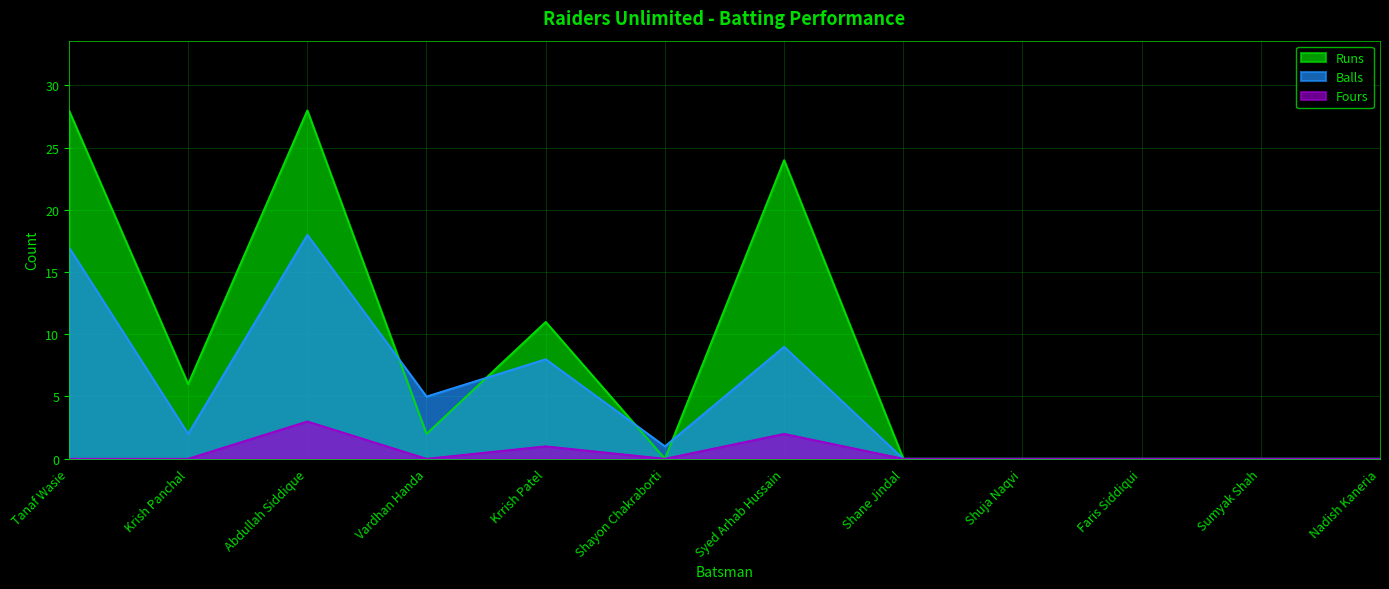

Reading left to right, transcribe all the data shown in this chart.

Runs: 28	6	28	2	11	0	24	0	0	0	0	0
Balls: 17	2	18	5	8	1	9	0	0	0	0	0
Fours: 0	0	3	0	1	0	2	0	0	0	0	0